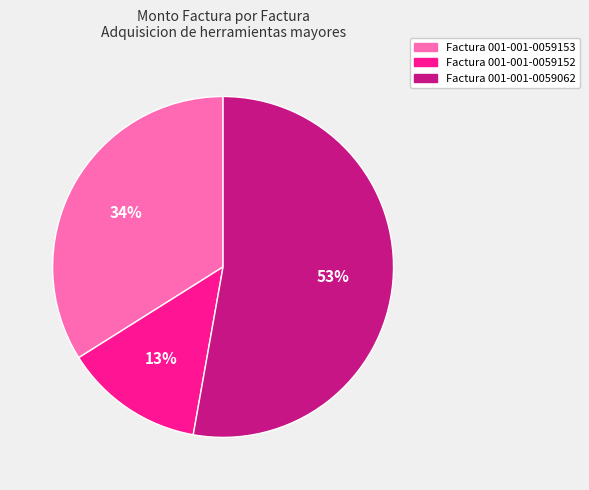

How many segments does this pie chart have?

3